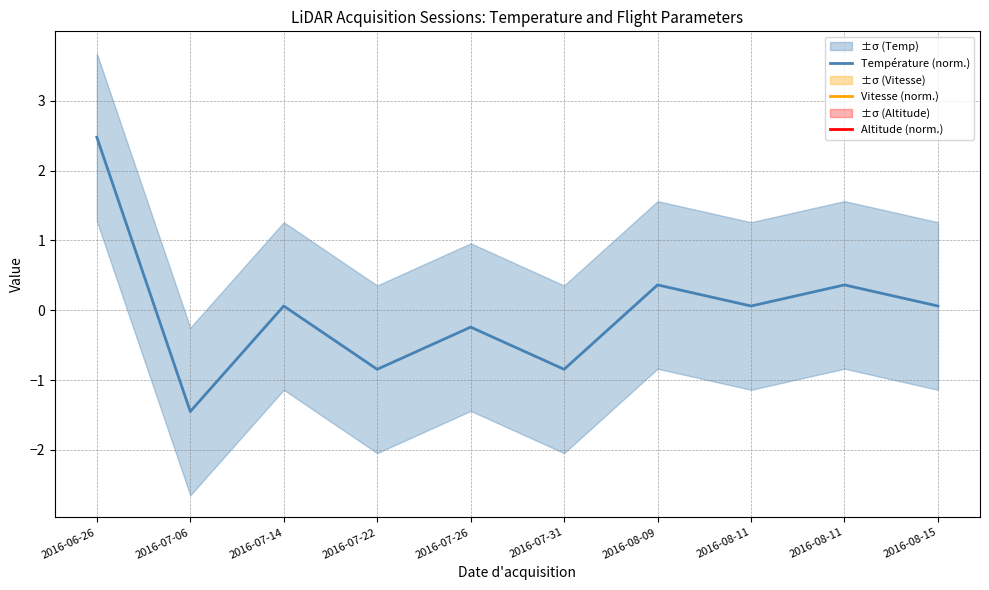

Which series has the widest spread of values?

Température (norm.)